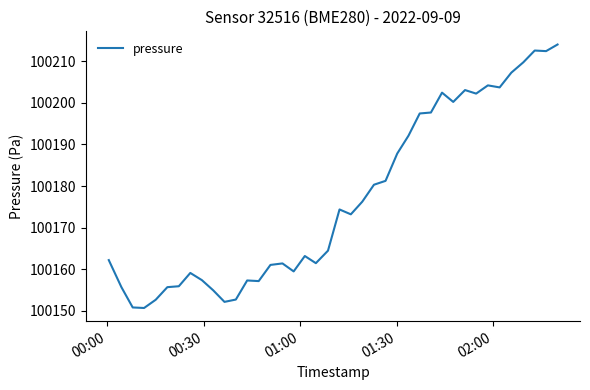

What is the difference between the maximum and minimum values?

63.4